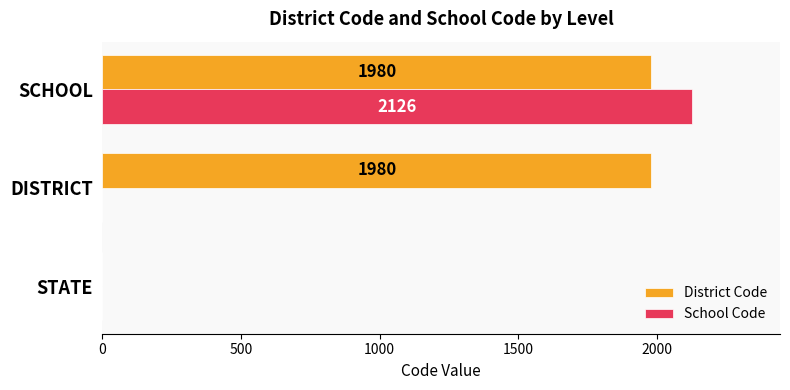

What are all the series names shown in the legend?

District Code, School Code